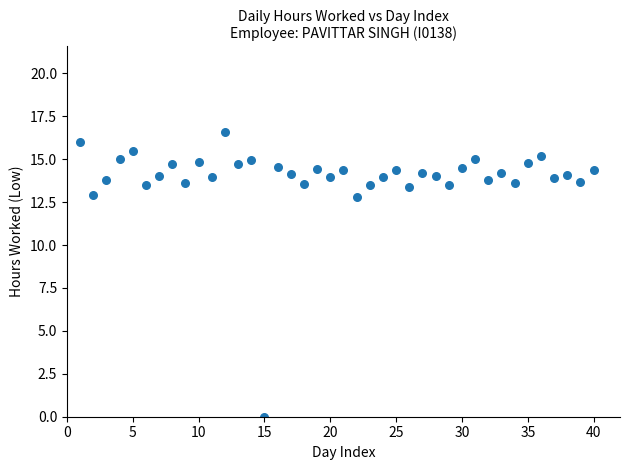

What is the range of X values (max minus min)?

39.0